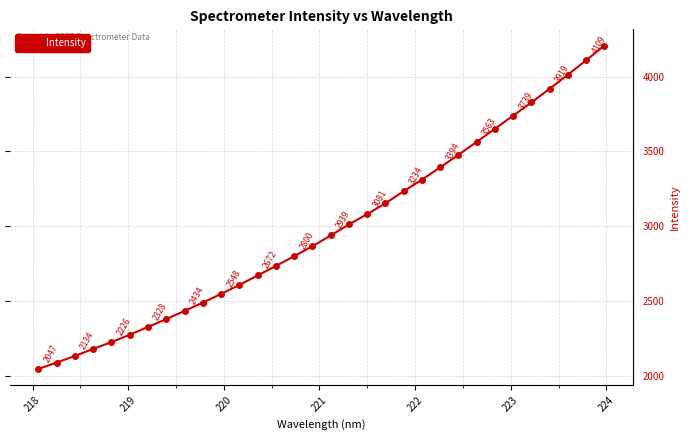

What is the greatest value displayed?

4207.2